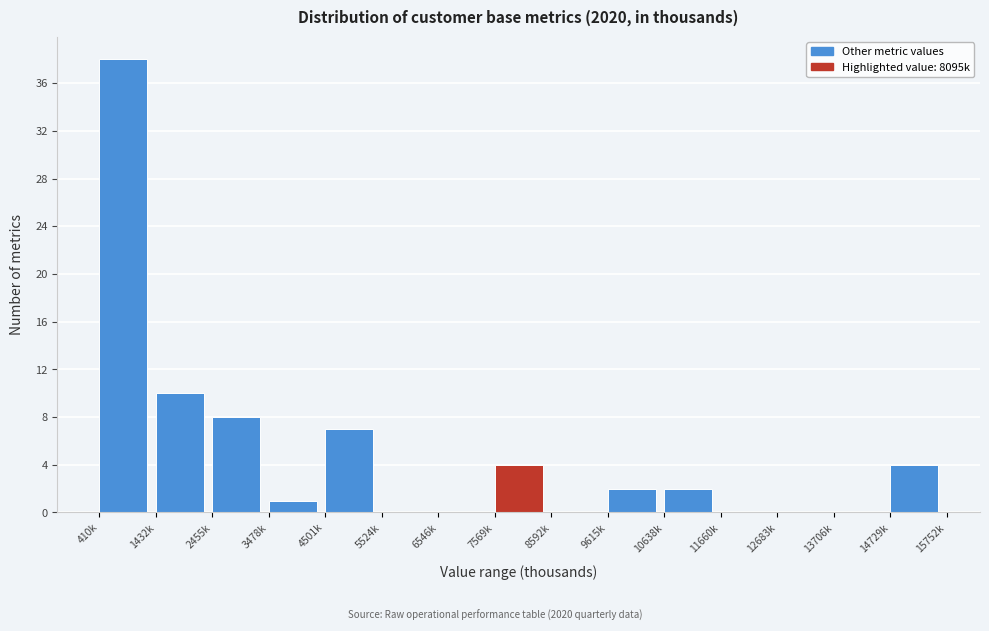

Reading left to right, what are all the values shown in this chart?

410k=38	1432k=10	2455k=8	3478k=1	4501k=7	5524k=0	6546k=0	7569k=4	8592k=0	9615k=2	10638k=2	11660k=0	12683k=0	13706k=0	14729k=4